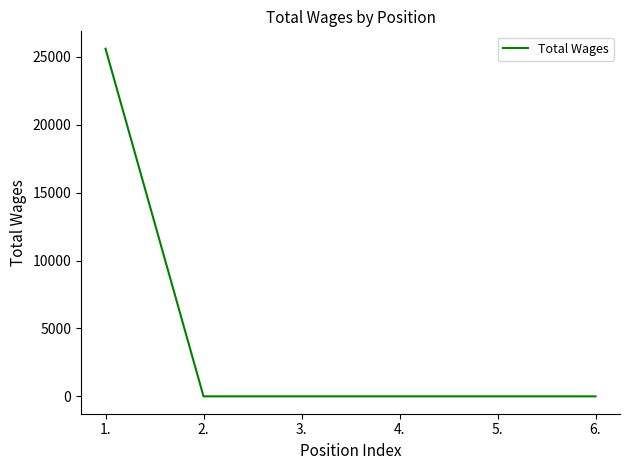

What position from the right is 2.?

5